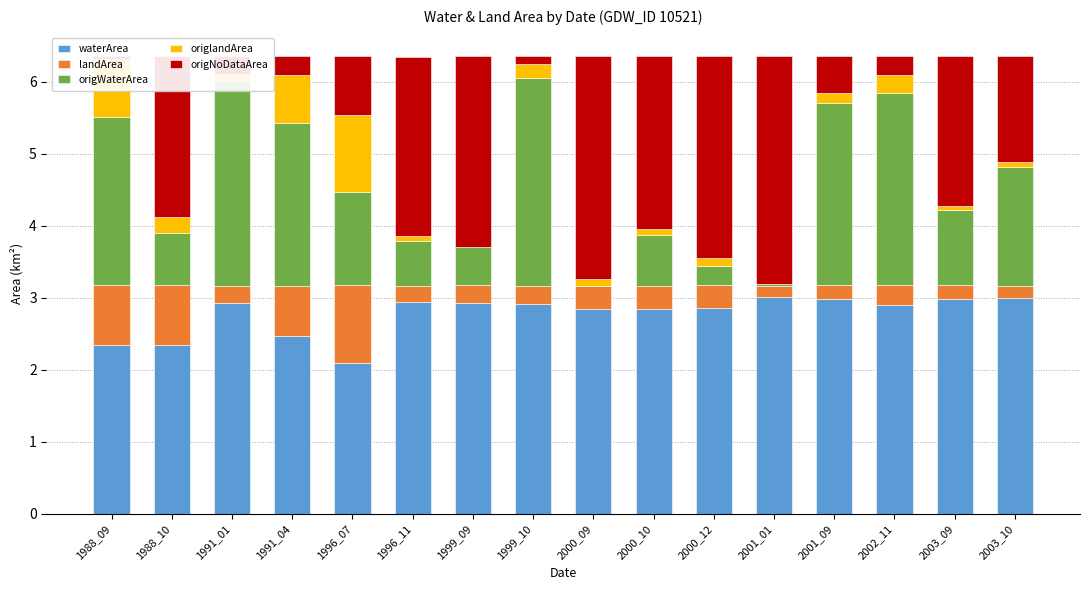

Is the value of landArea at 1991_04 greater than the value of origWaterArea at 1996_11?

Yes